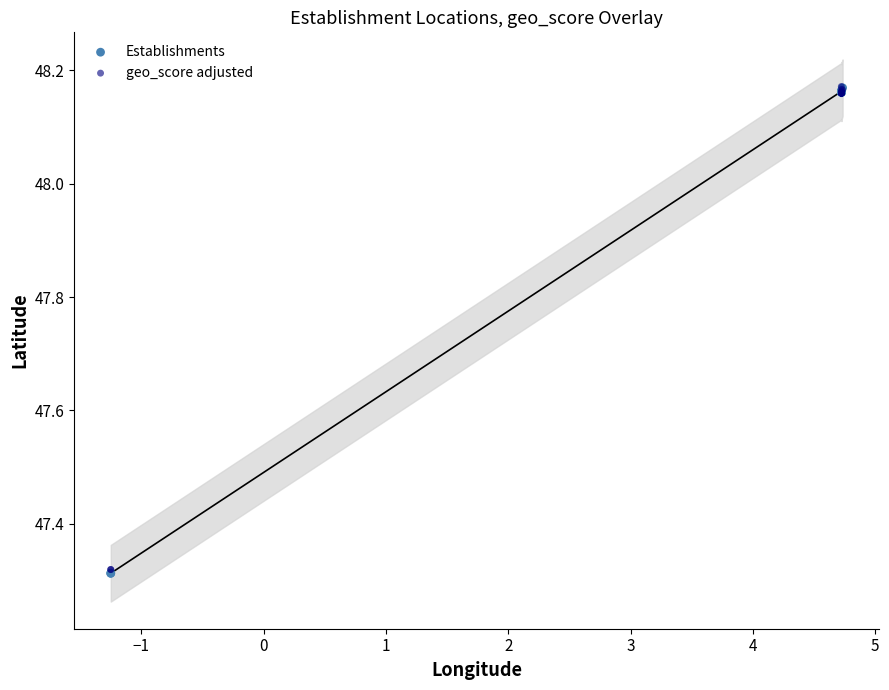

What are all the series names shown in the legend?

Establishments, geo_score adjusted